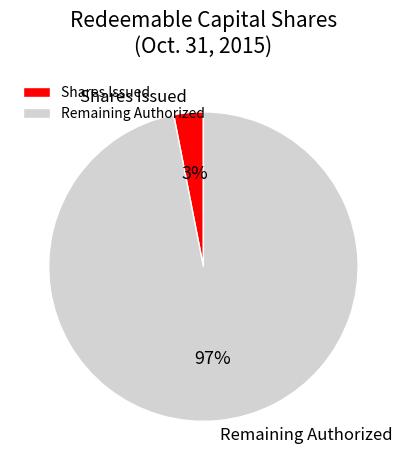

Which slice is the smallest?

Shares Issued